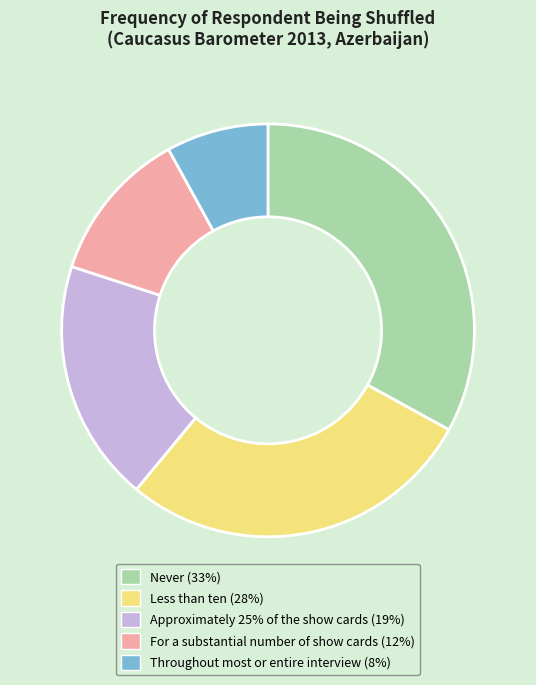

True or false: Throughout most or entire interview accounts for 8% of the total.

True